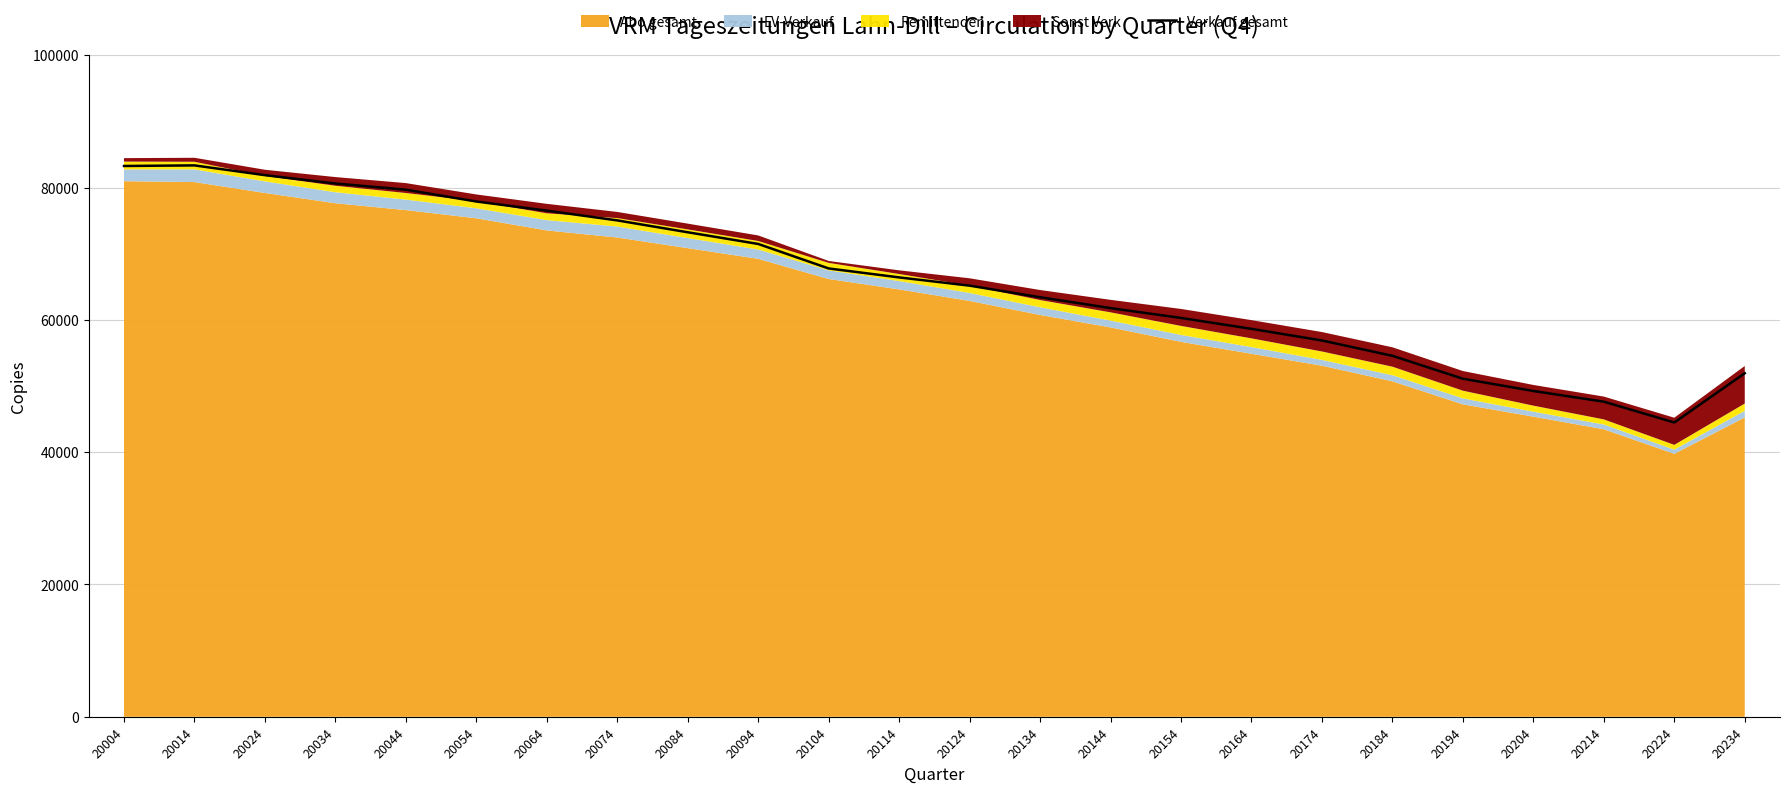

Reading right to left, what are all the values shown in this chart?

51937	44492	47638	49255	51109	54573	56889	58651	60297	61788	63427	65180	66426	67779	71484	73250	75045	76520	77900	79688	80621	81886	83360	83272